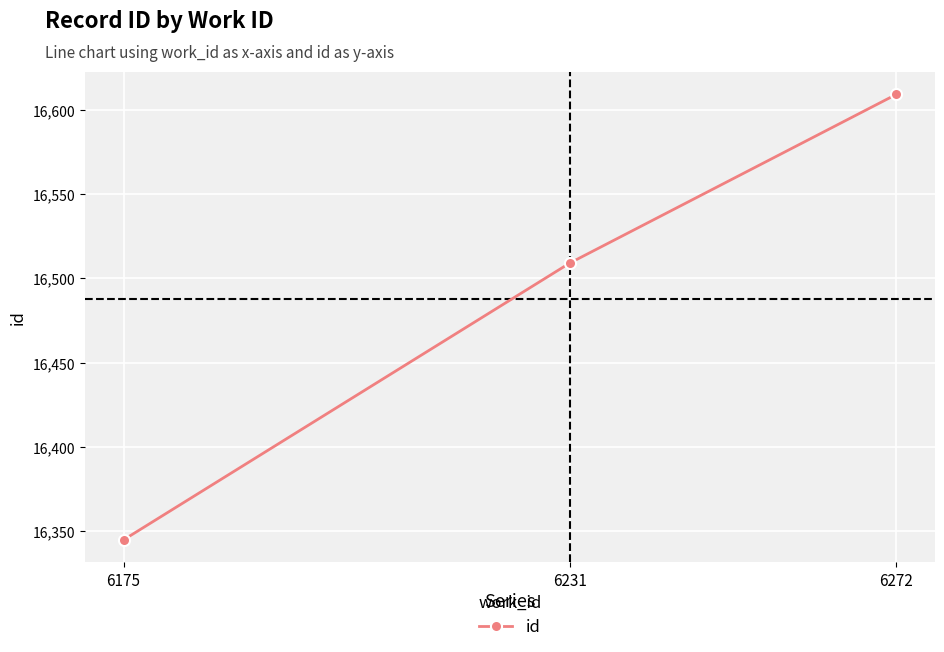

What is the sum of all values?

49463